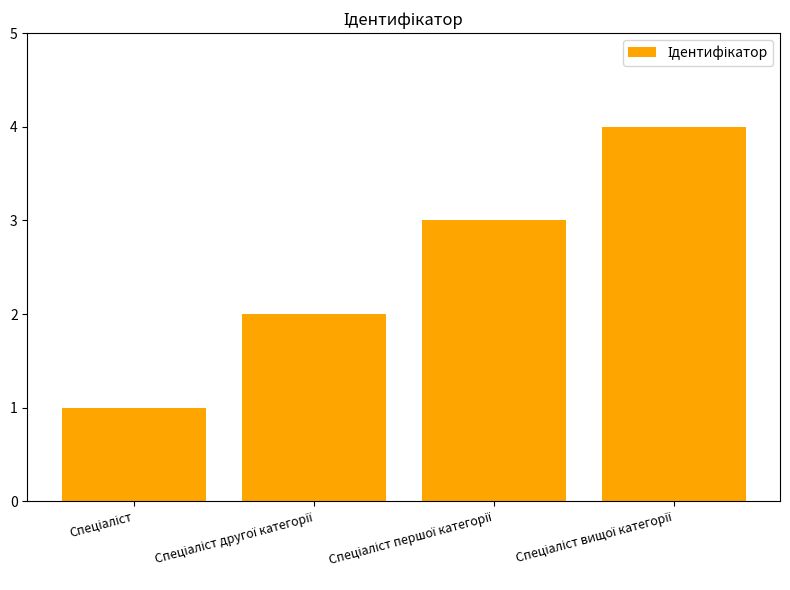

What is the sum of all values?

10